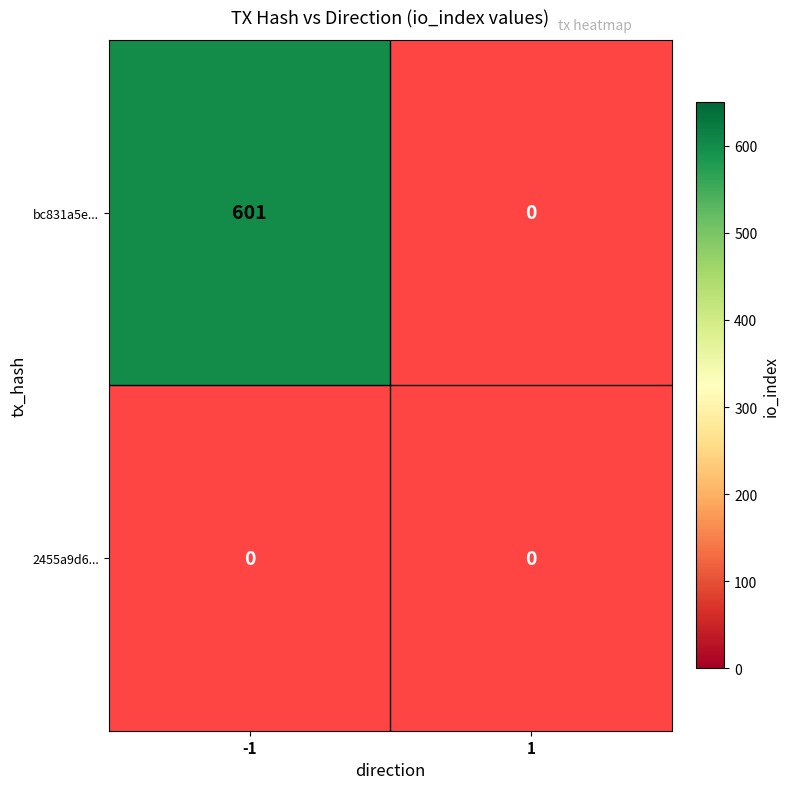

What is the sum of the bc831a5e2ebacdb7ef0a34fffc5391484b468e3 values at 1 and -1?

601